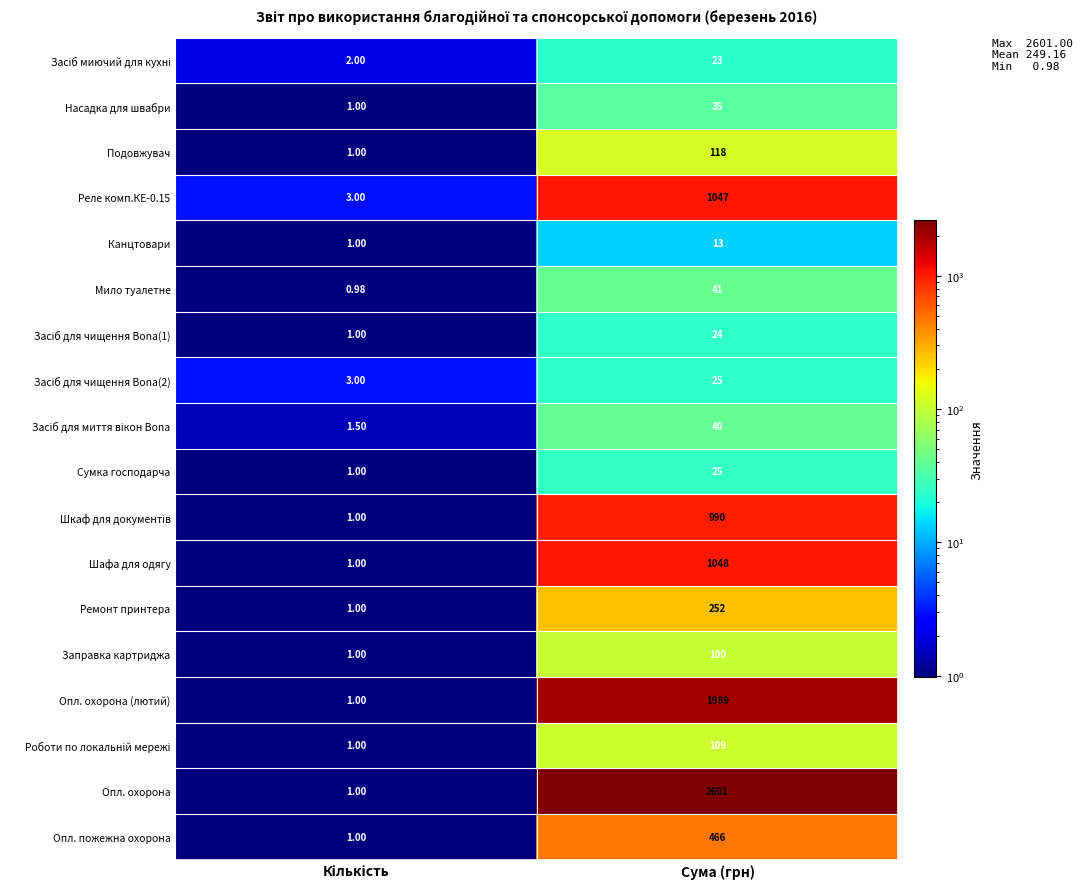

At which category is the sum across all series the highest?

Сума (грн)